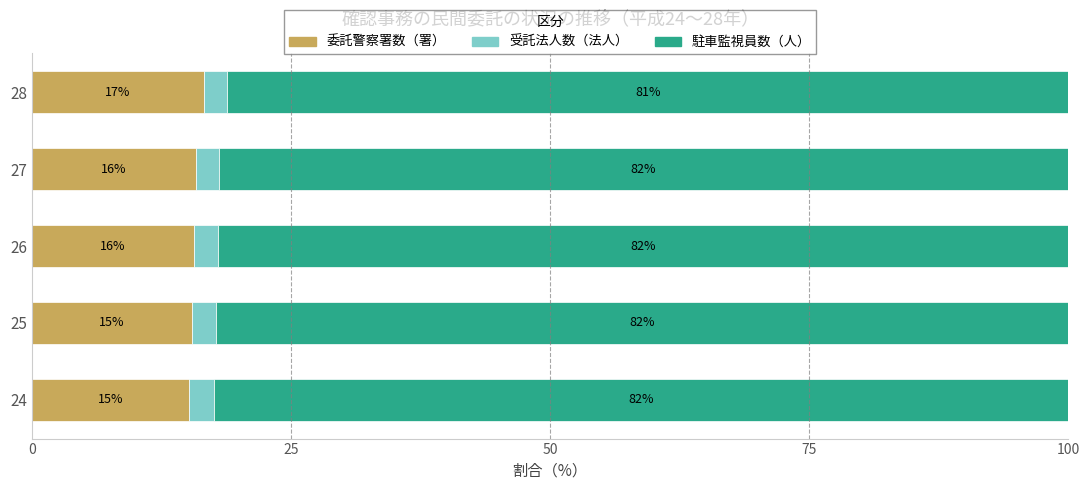

Is it true that 委託警察署数（署） equals 15.4 at 25?

True